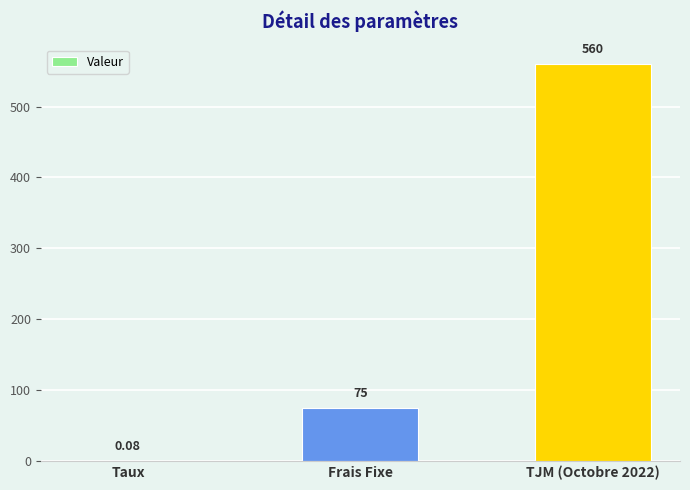

What is the ratio of the value at TJM (Octobre 2022) to the value at Frais Fixe?

7.5